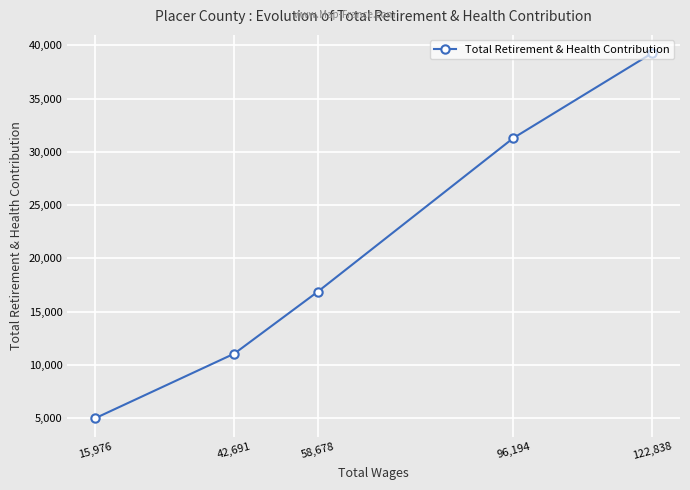

What is the change in value from 122,838 to 15,976?

-34295